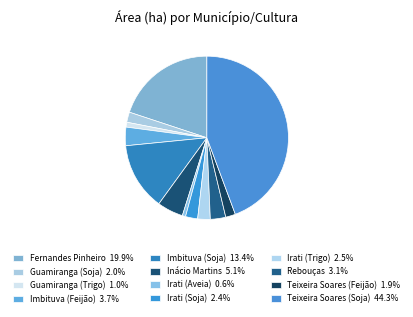

To the nearest percent, what is the combined percentage of Guamiranga (Soja) and Rebouças?

5%